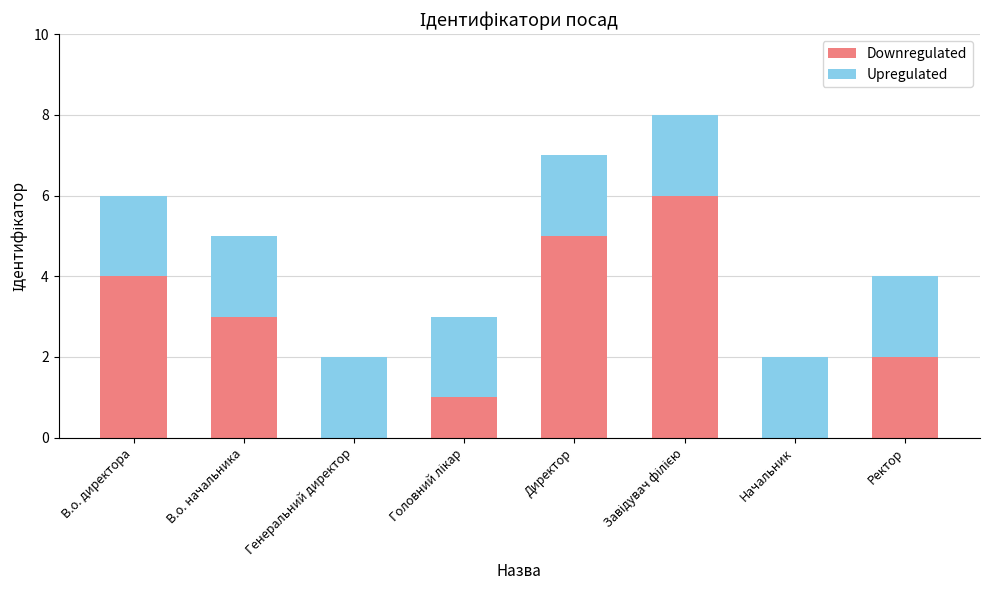

The Downregulated series shows 2 at Ректор. True or false?

True